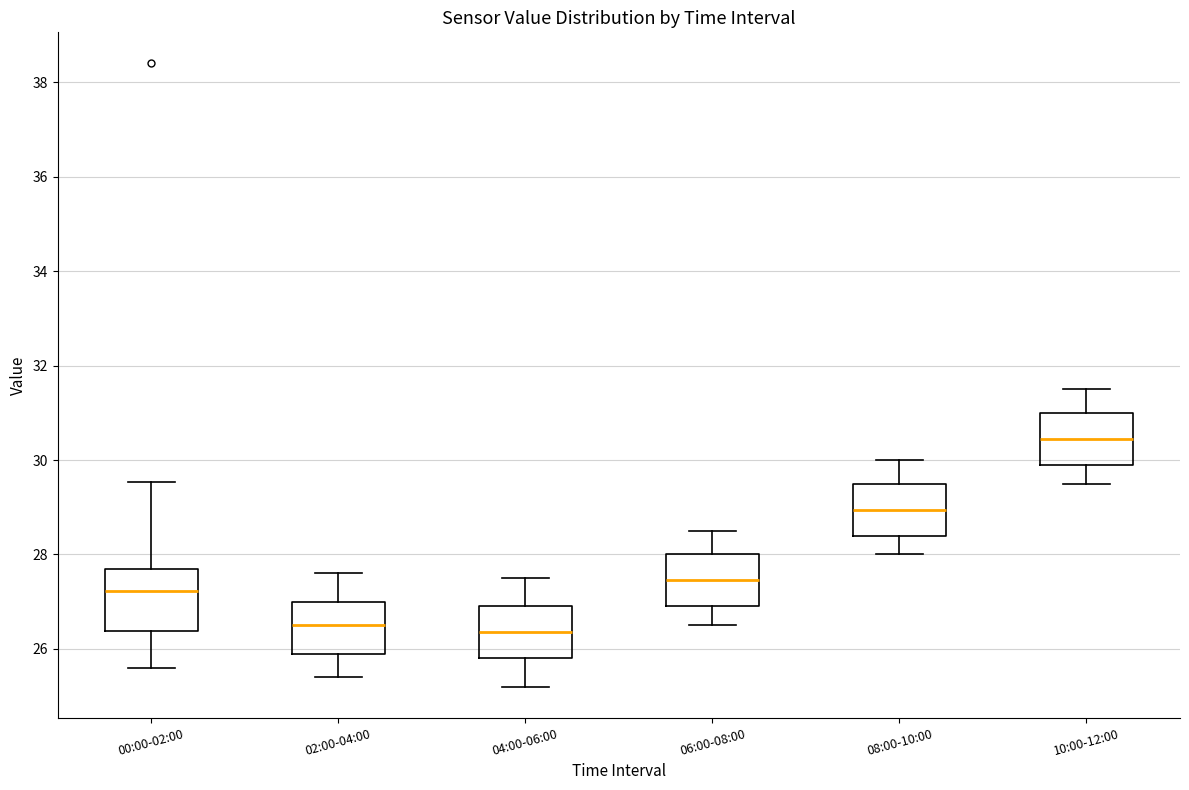

Which box is the tallest, from its lower edge to its upper edge?

00:00-02:00